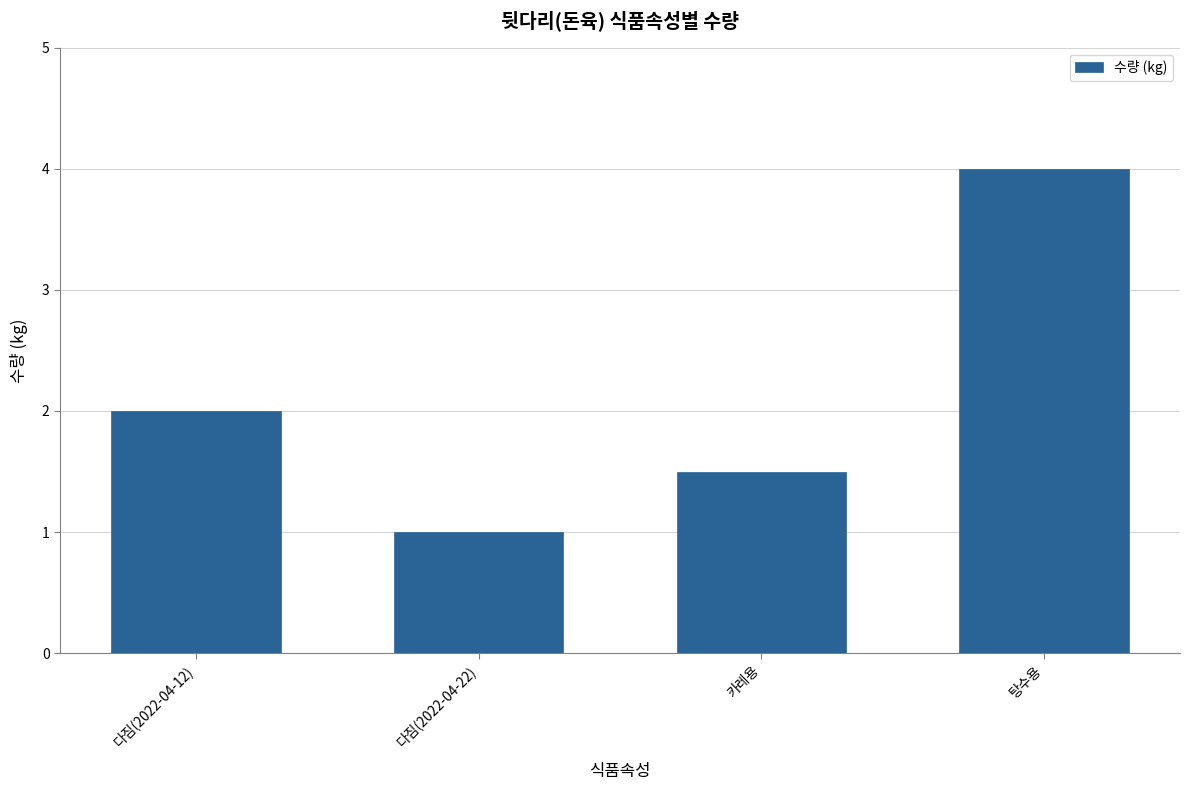

Rank the categories by value from highest to lowest.

탕수용, 다짐(2022-04-12), 카레용, 다짐(2022-04-22)